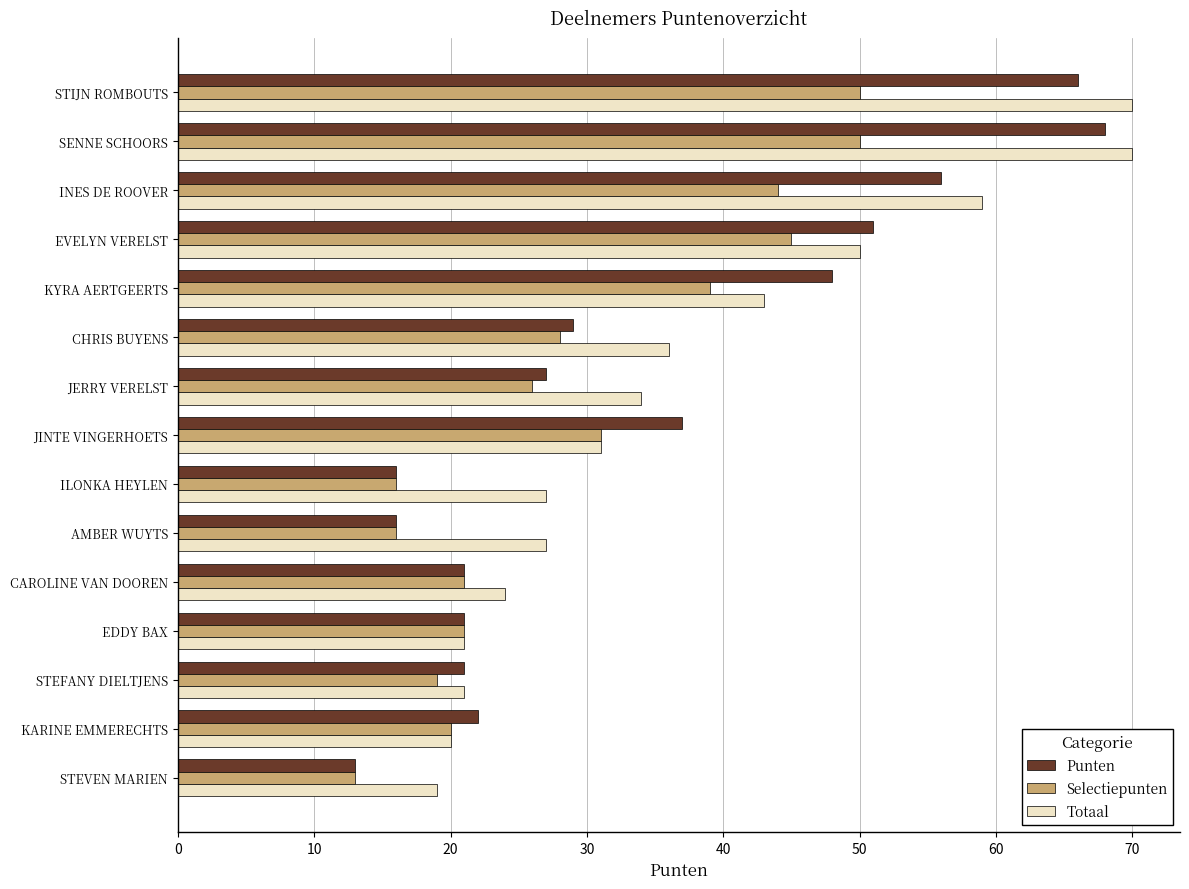

At which label does Punten reach its peak?

SENNE SCHOORS